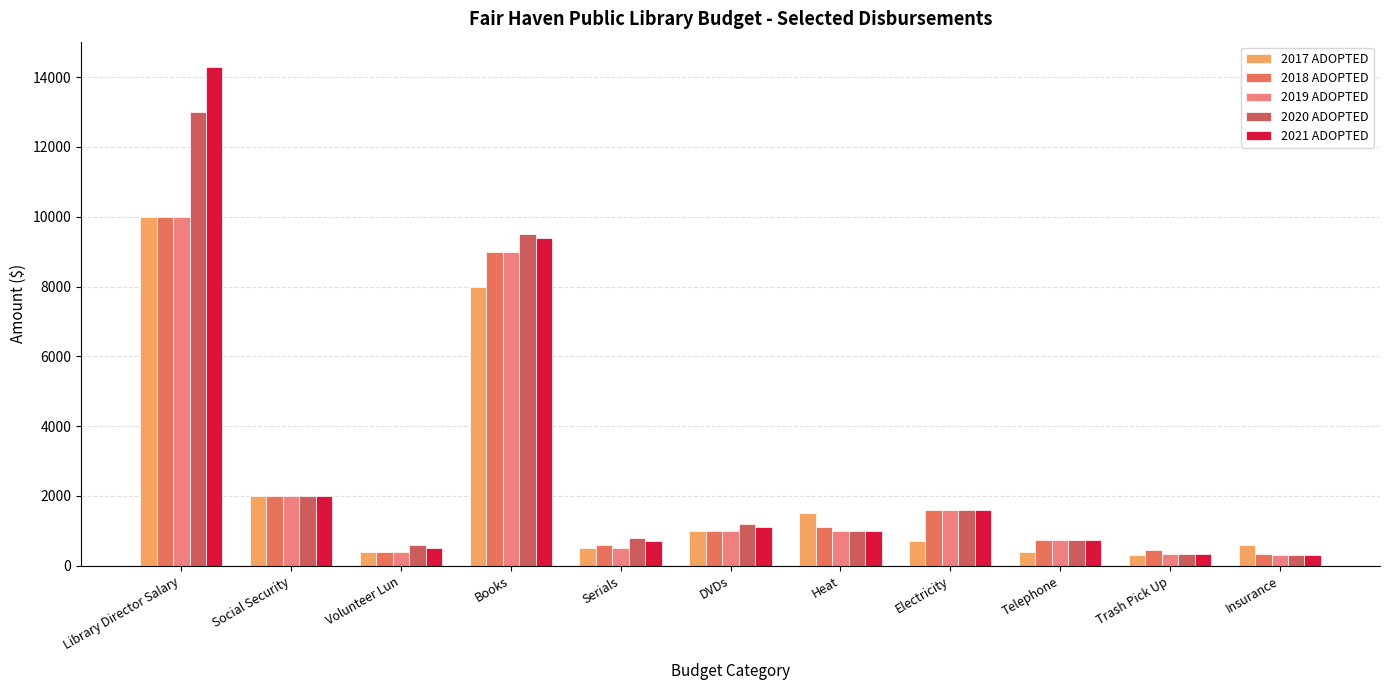

Which has a higher value, Trash Pick Up or Telephone?

Telephone